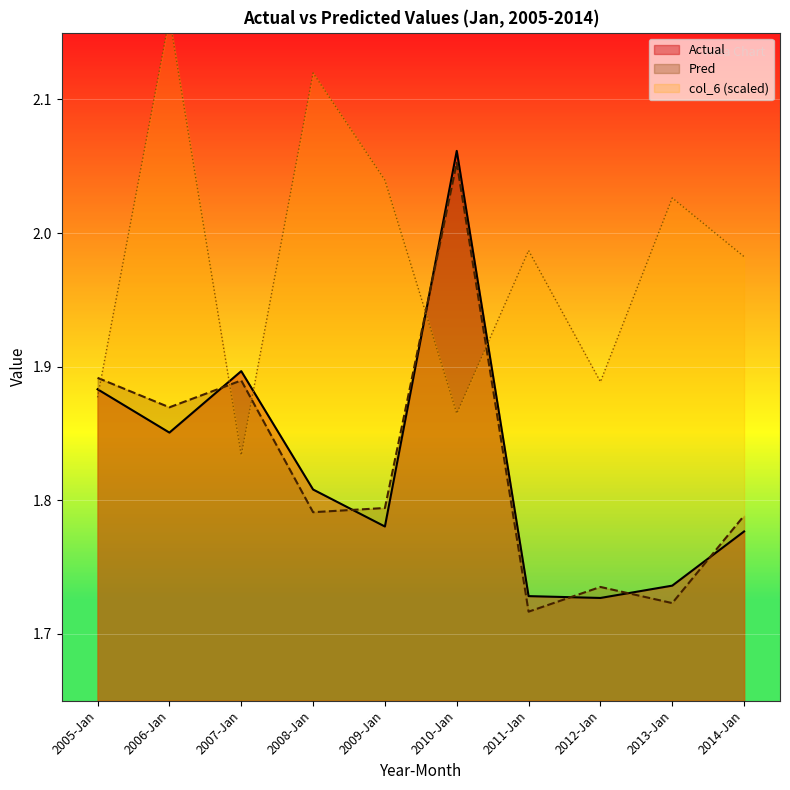

At how many categories does at least one series exceed 2?

5